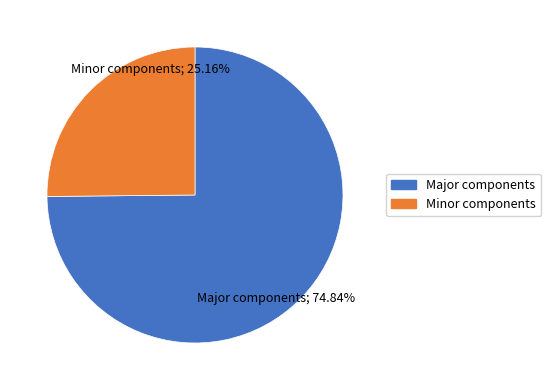

Is there any slice that represents more than half of the pie?

Yes